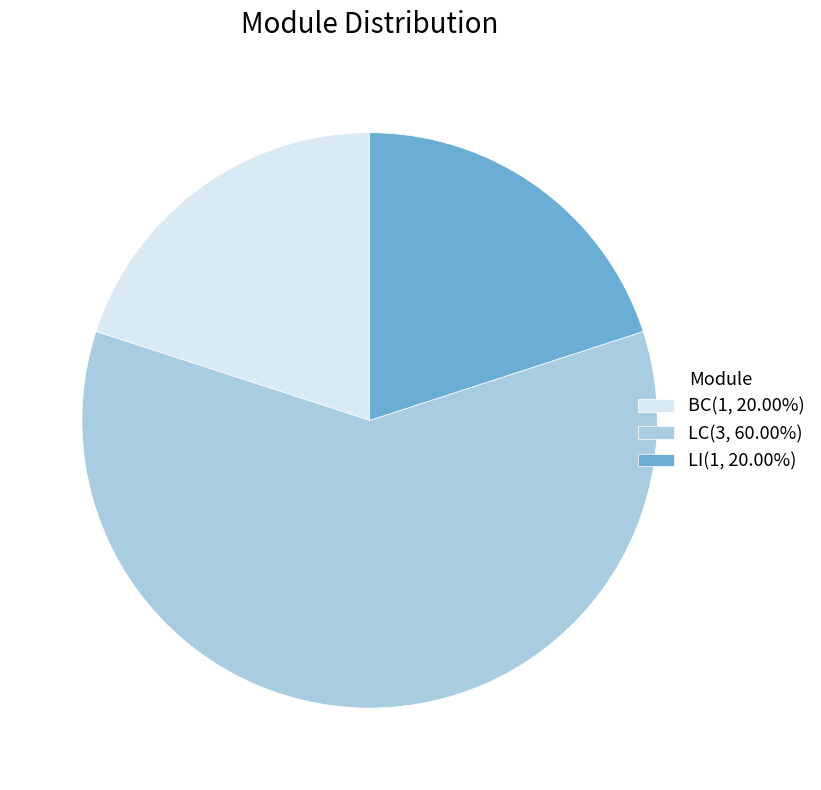

Is the sum of LI(1, 20.00%) and LC(3, 60.00%) greater than half?

Yes